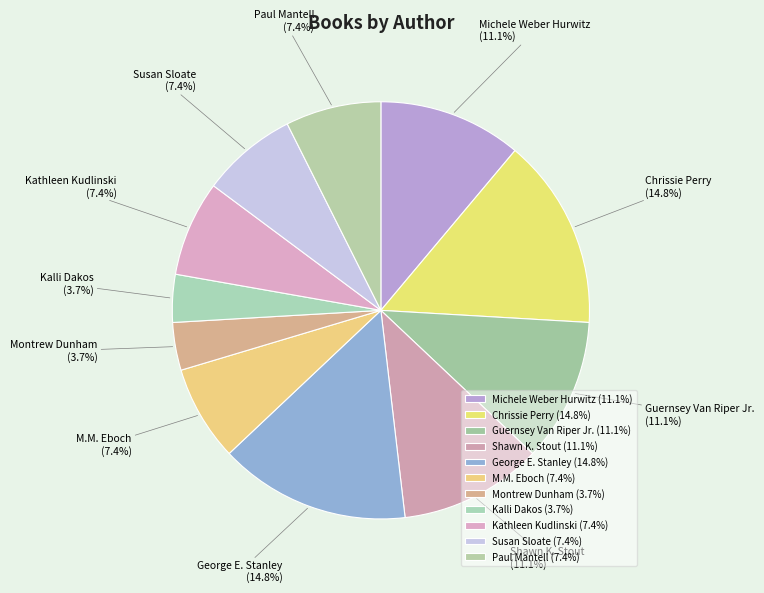

Combined, do George E. Stanley and Montrew Dunham account for over 50%?

No